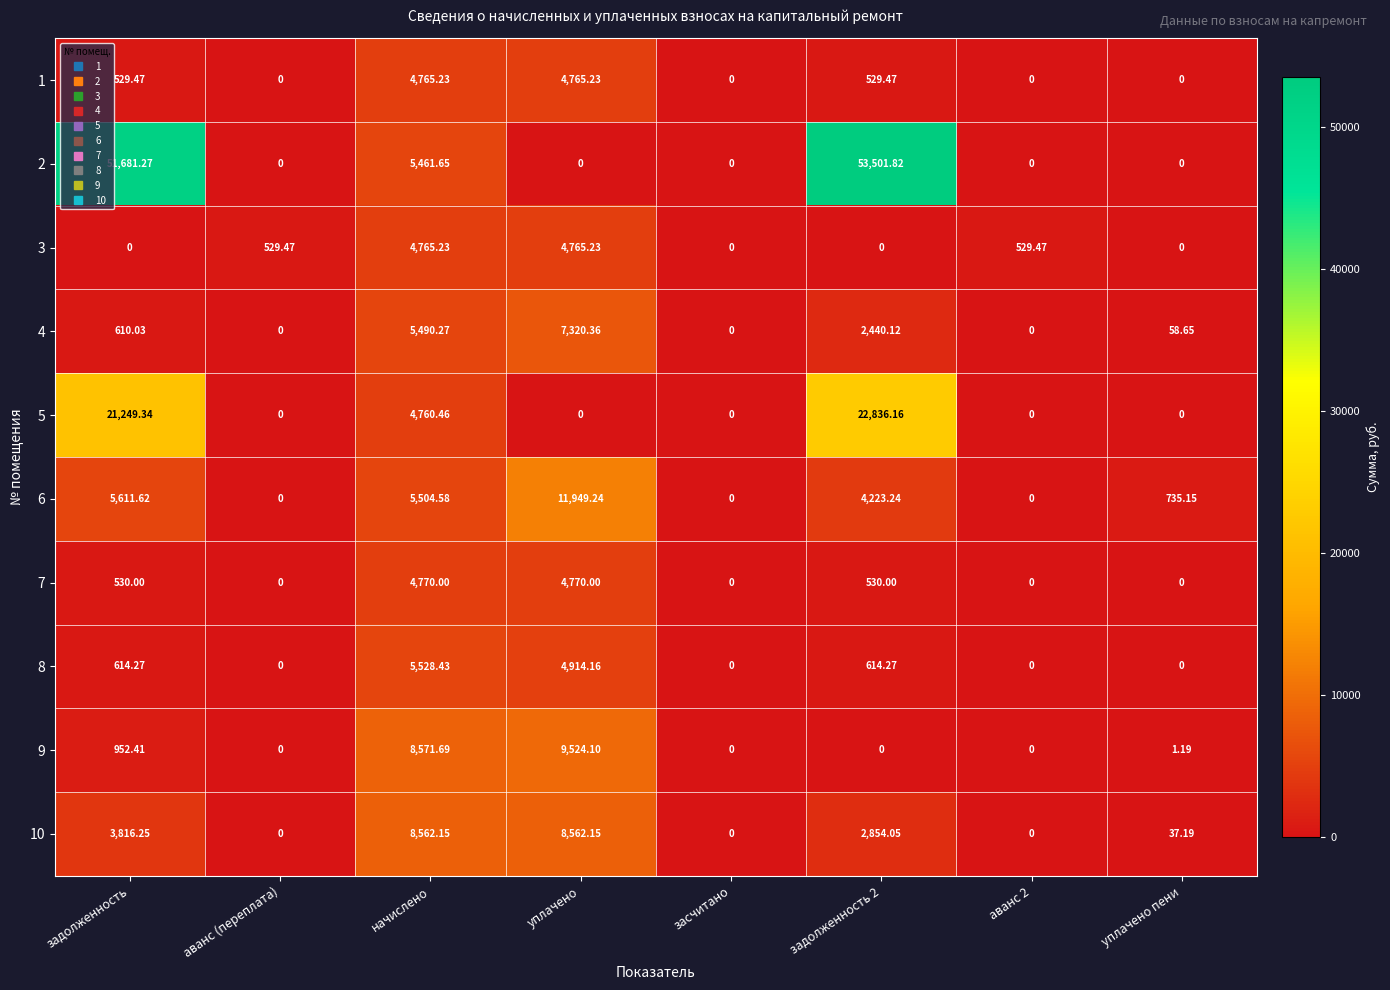

At how many categories does at least one series exceed 12947?

2